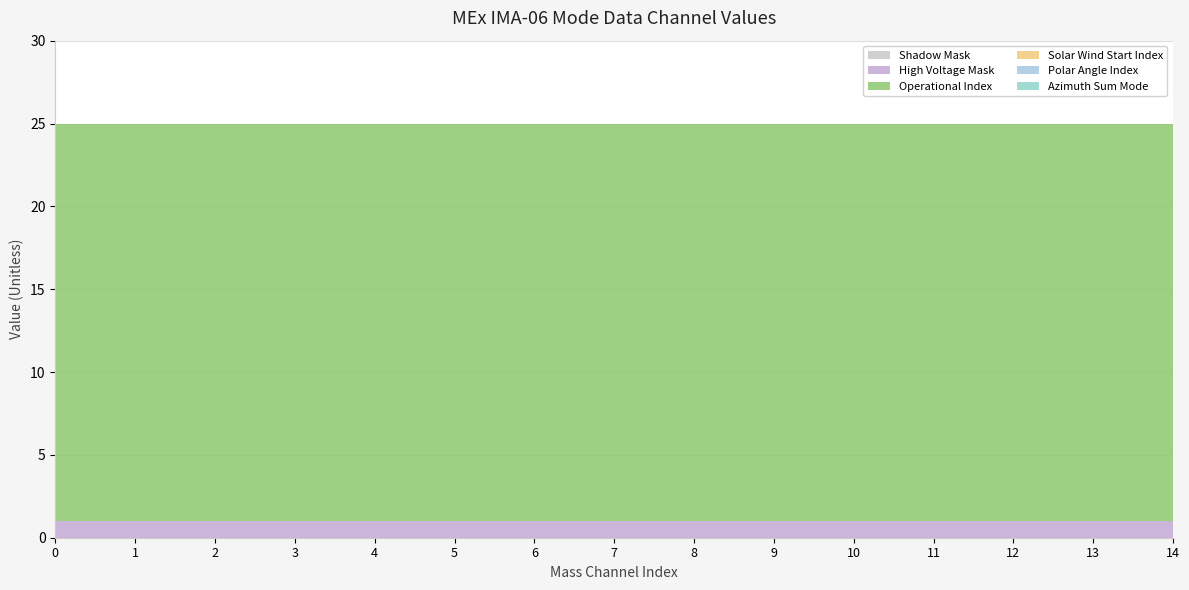

Reading right to left, transcribe all the data shown in this chart.

Shadow Mask: 0	0	0	0	0	0	0	0	0	0	0	0	0	0	0
High Voltage Mask: 1	1	1	1	1	1	1	1	1	1	1	1	1	1	1
Operational Index: 24	24	24	24	24	24	24	24	24	24	24	24	24	24	24
Solar Wind Start Index: 0	0	0	0	0	0	0	0	0	0	0	0	0	0	0
Polar Angle Index: 0	0	0	0	0	0	0	0	0	0	0	0	0	0	0
Azimuth Sum Mode: 0	0	0	0	0	0	0	0	0	0	0	0	0	0	0